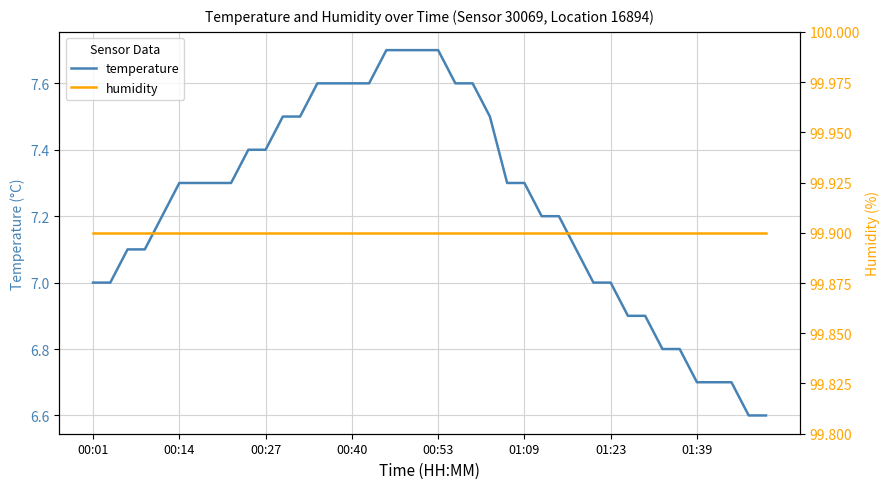

How many data points in temperature are above 7?

27